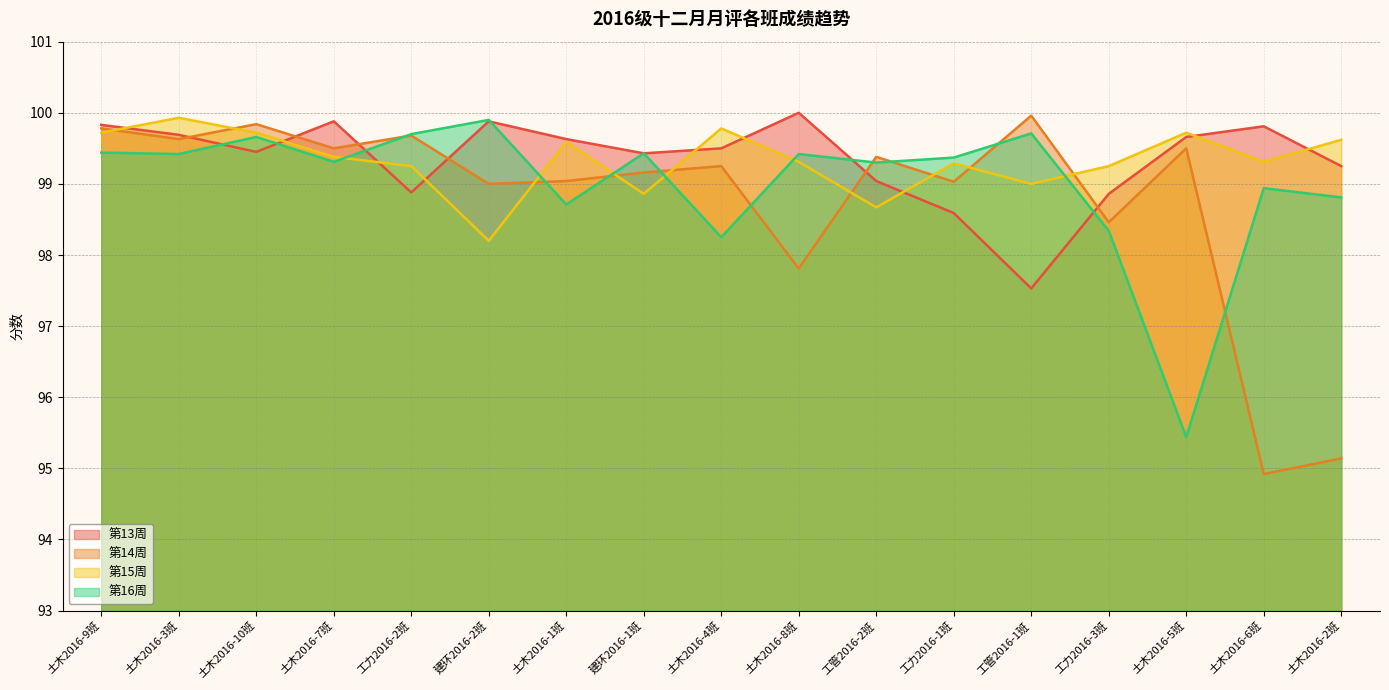

What is the total value across all series at 土木2016-1班?

397.0